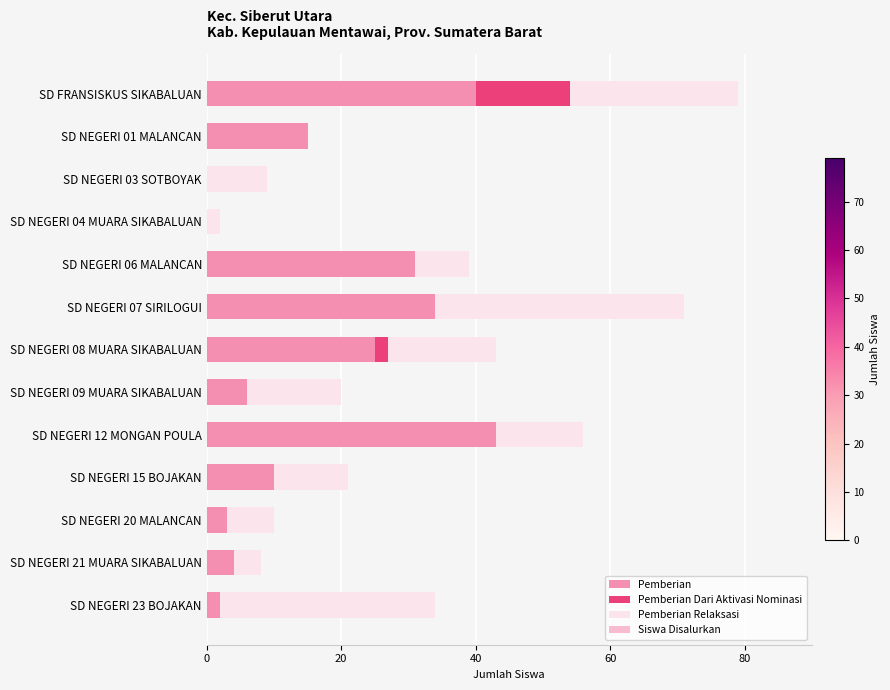

What is the highest value of the Pemberian series?

43